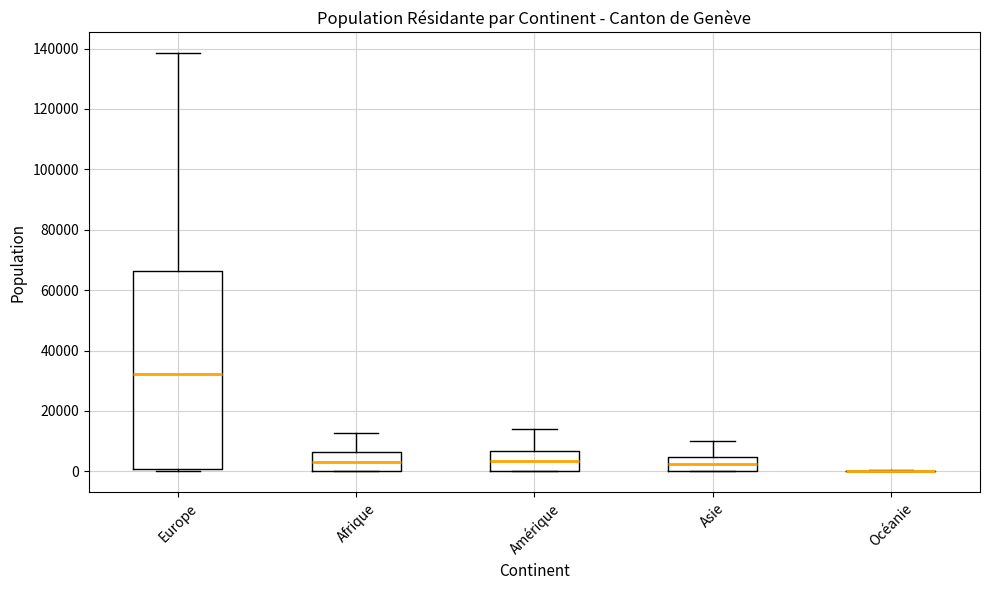

Which box is the tallest, from its lower edge to its upper edge?

Europe